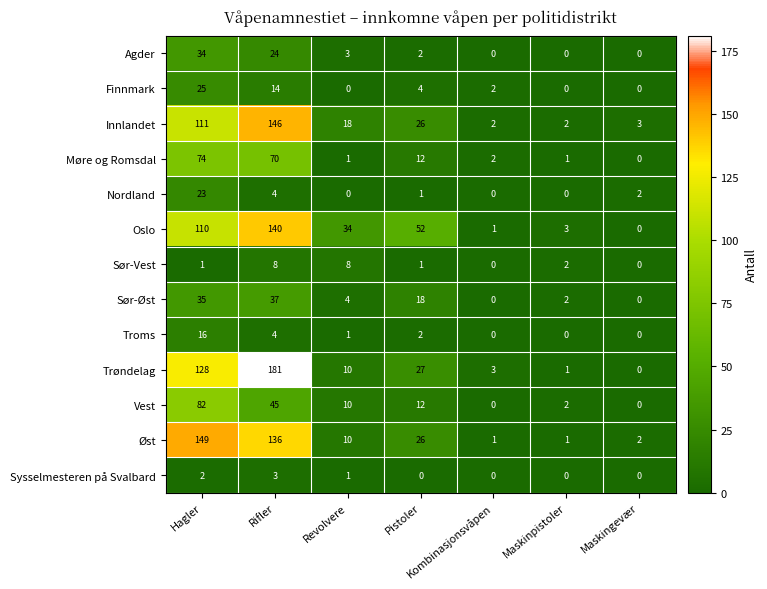

Which label corresponds to the largest value in the chart?

Rifler